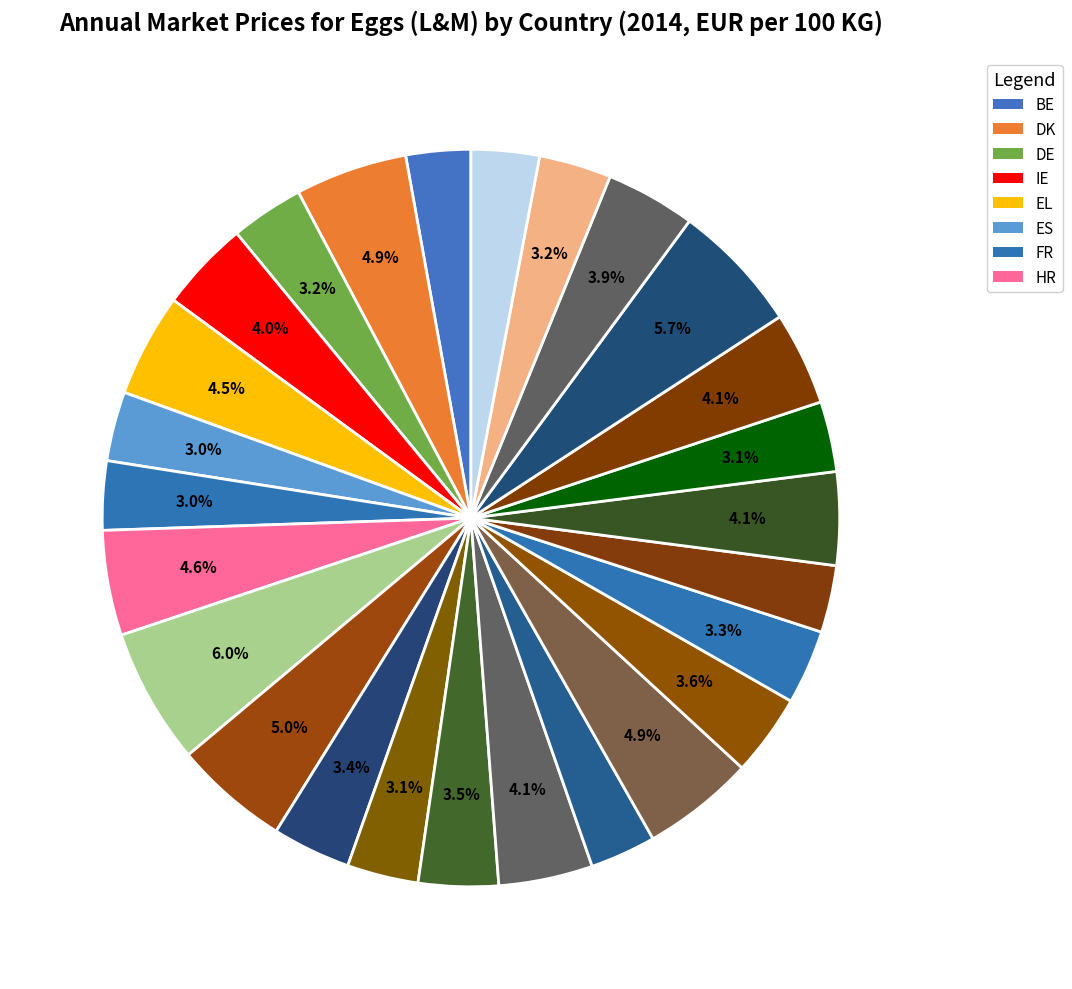

How many slices are in this pie chart?

26